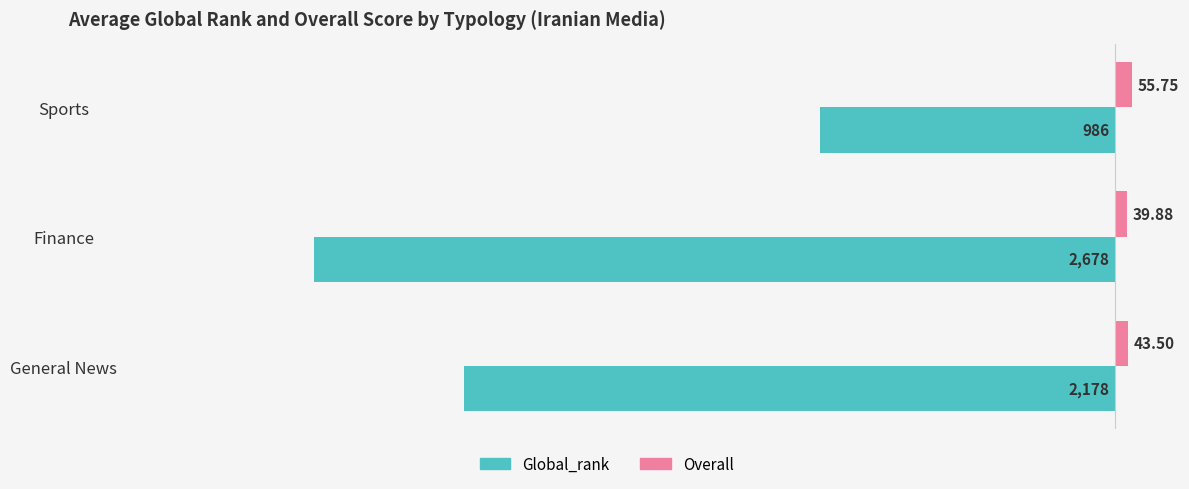

Which series has the largest total across all categories?

Overall